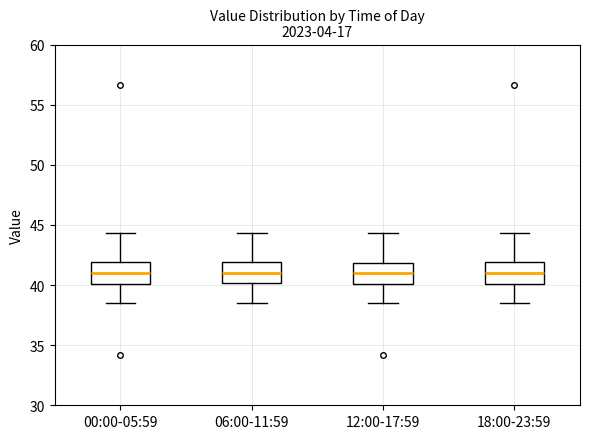

Where does the median line of the box for 00:00-05:59 sit on the y-axis? The values are not printed on the chart, so give them approximately, as read against the axis.

41.0